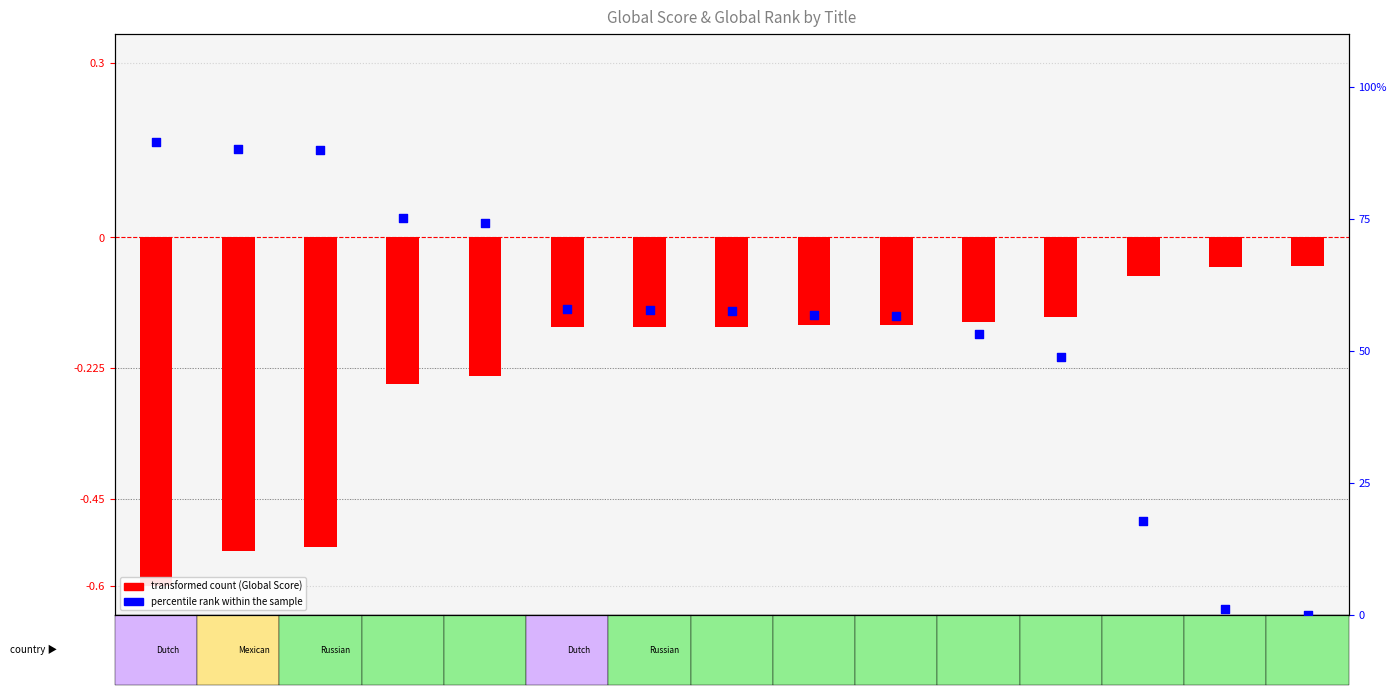

Is the value of transformed count (Global Score) at 1918
Rus
#7 greater than the value of percentile rank within the sample at 1913
Rus
#15?

No